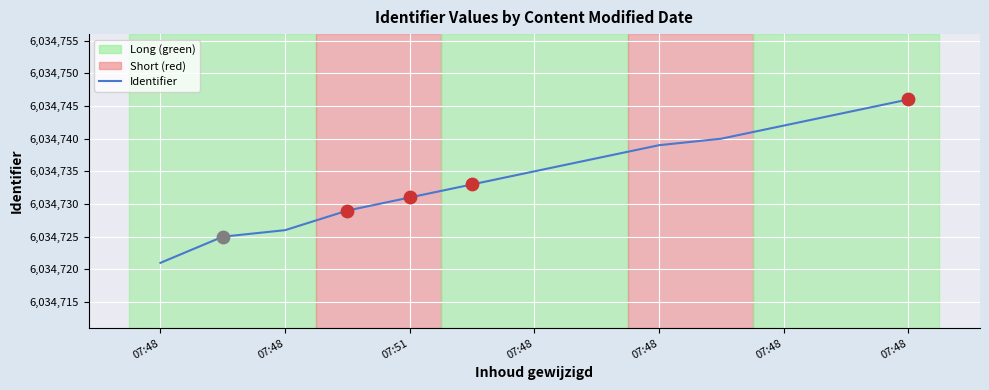

What is the smallest value displayed?

6034721